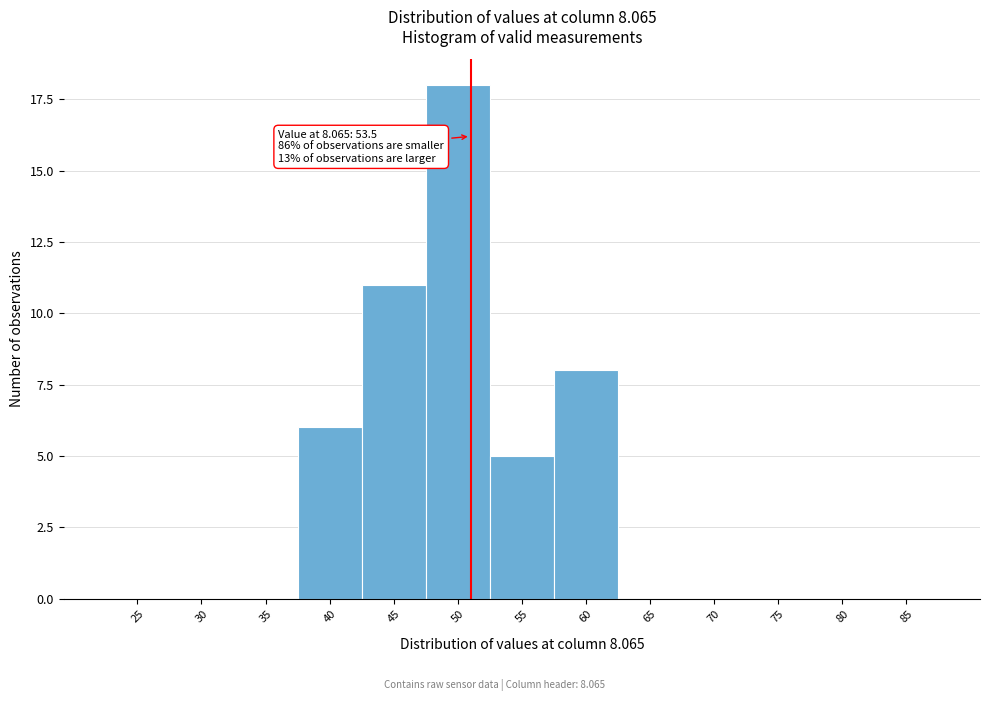

Reading left to right, list all the values displayed in this chart.

25=0	30=0	35=0	40=6	45=11	50=18	55=5	60=8	65=0	70=0	75=0	80=0	85=0